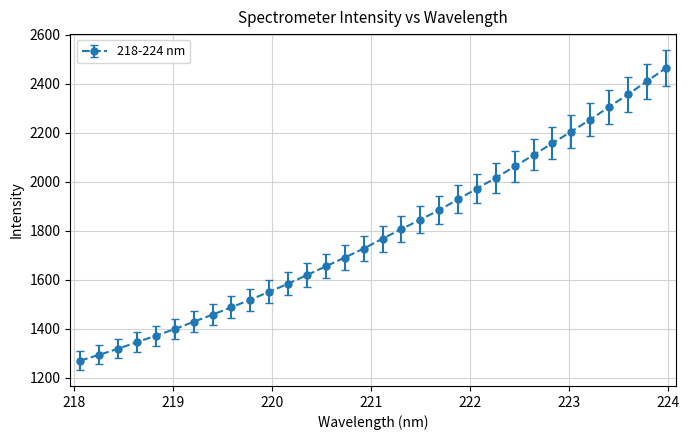

What is the difference between the maximum and second lowest values?

1170.3